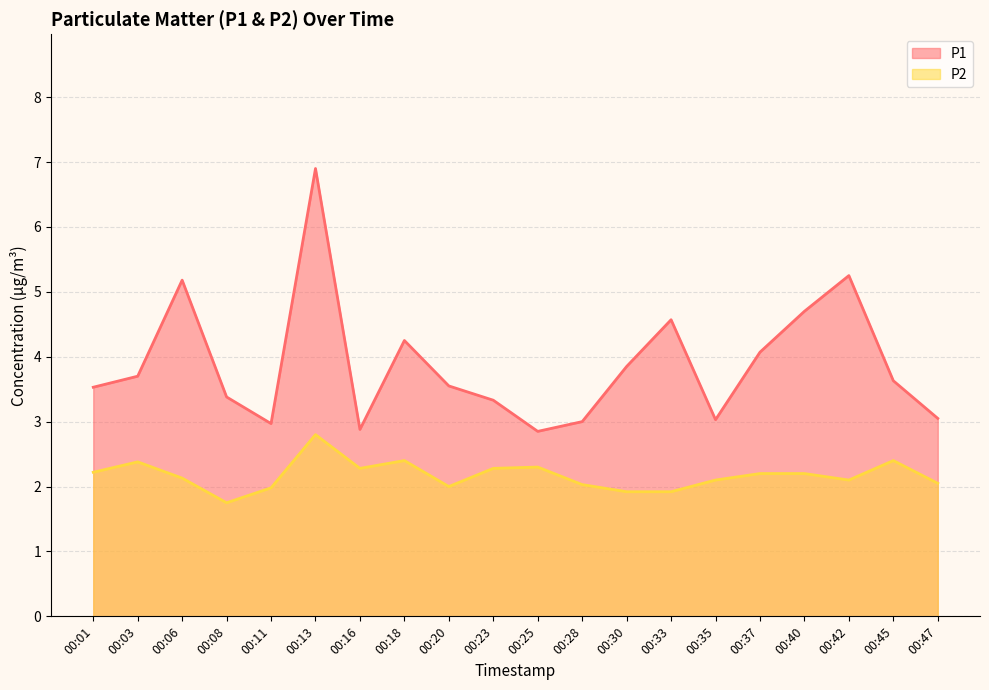

What are all the series names shown in the legend?

P1, P2